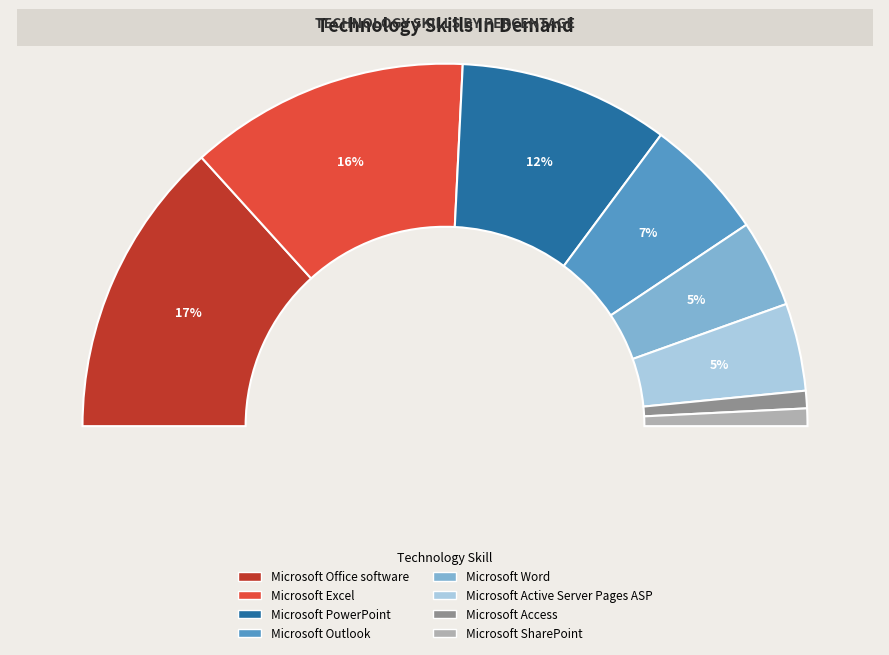

Which slice is the largest?

Microsoft Office software